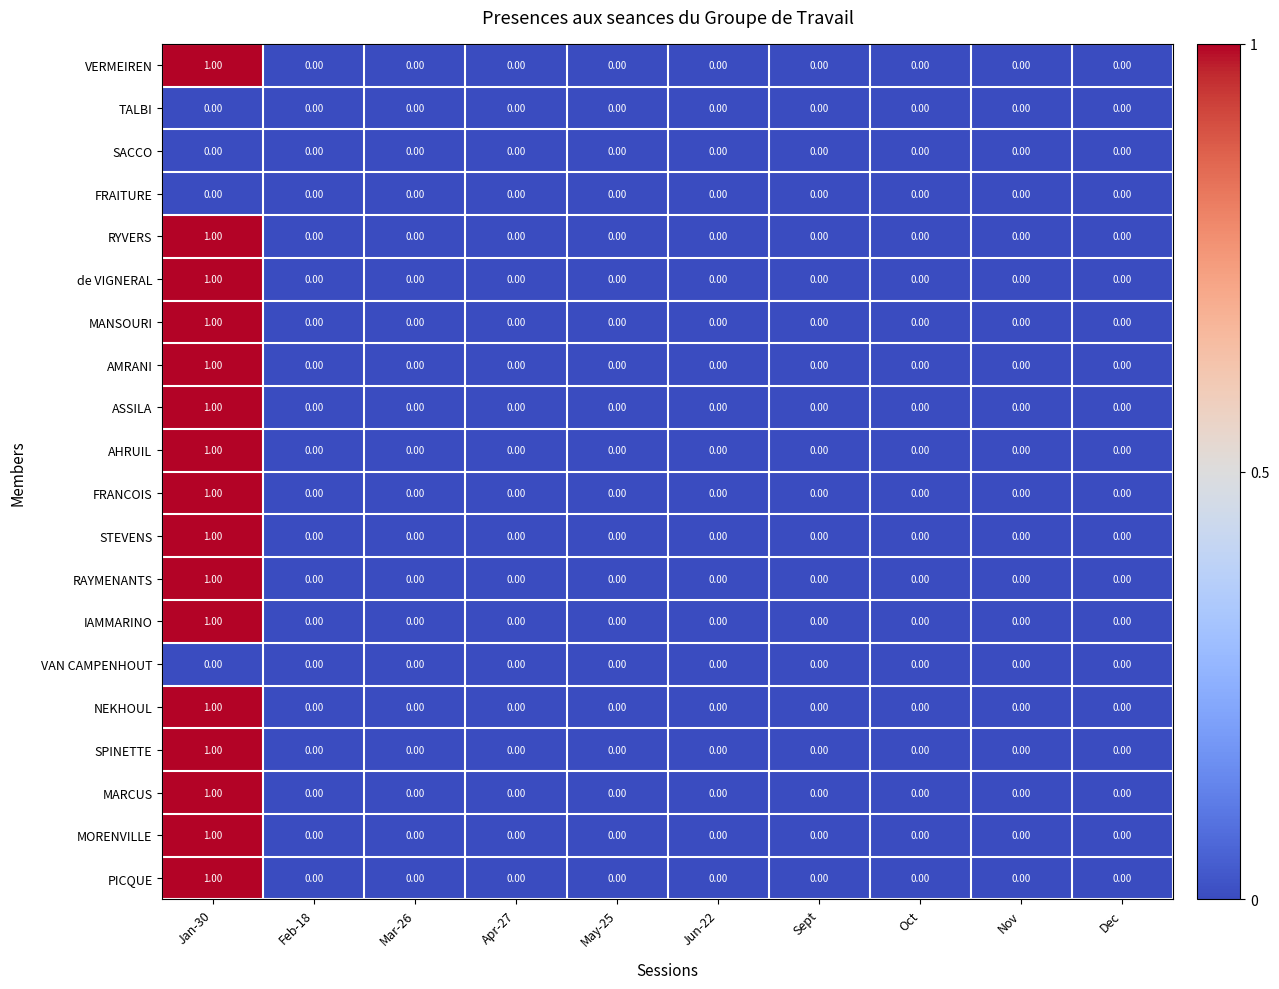

How many positive values does the IAMMARINO series have?

1